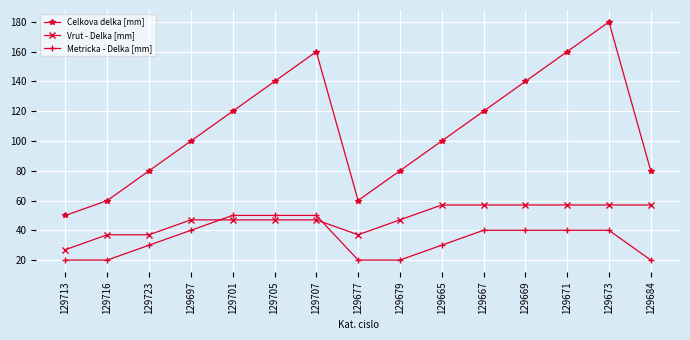

Is this an area chart (filled region under the line)?

No